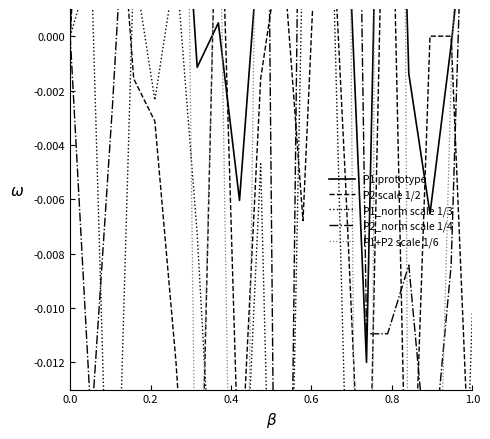

Does the chart display data point markers on the line(s)?

No